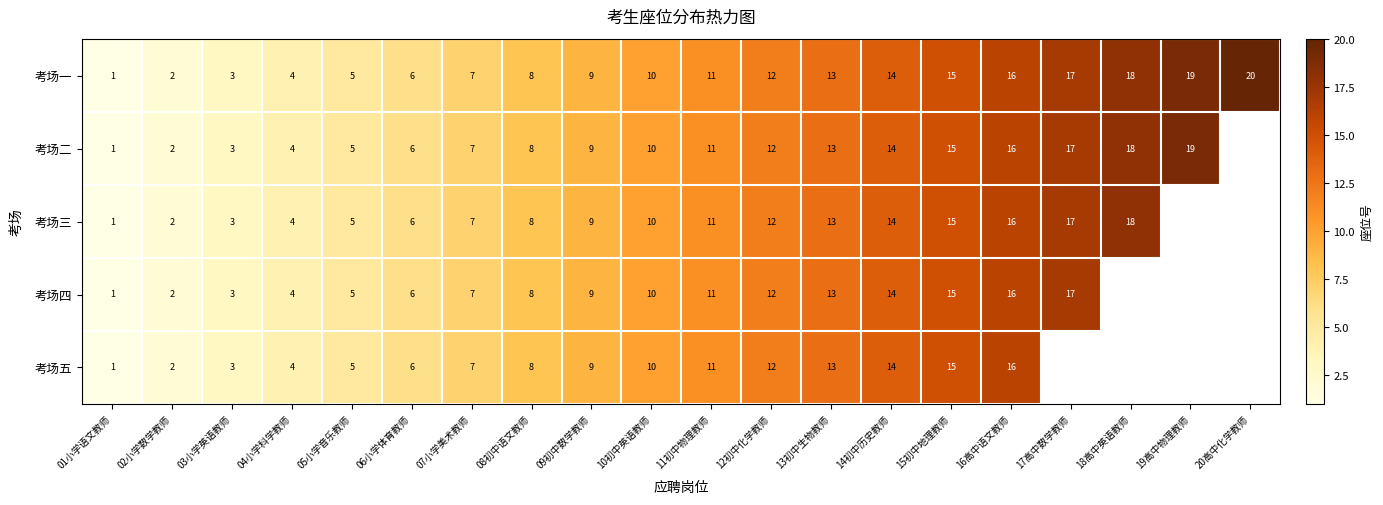

What is the total value across all series at 05小学音乐教师?

25